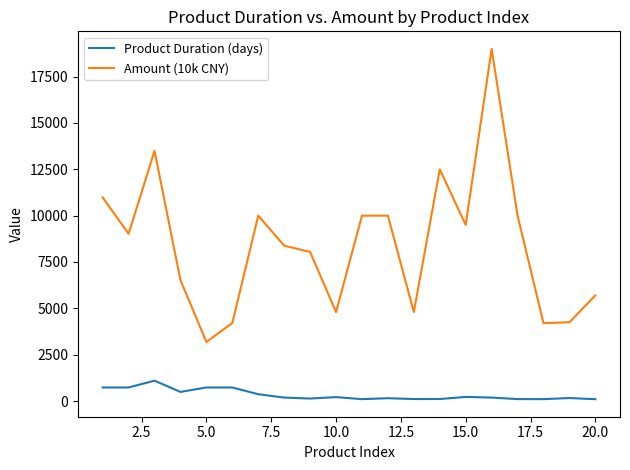

Which series has the largest range (max minus min)?

Amount (10k CNY)